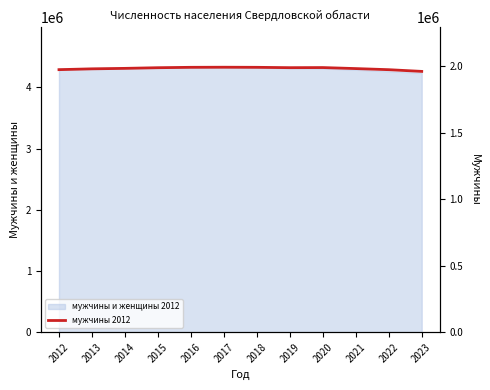

The chart shows a value of 1992483 at 2018. True or false?

True